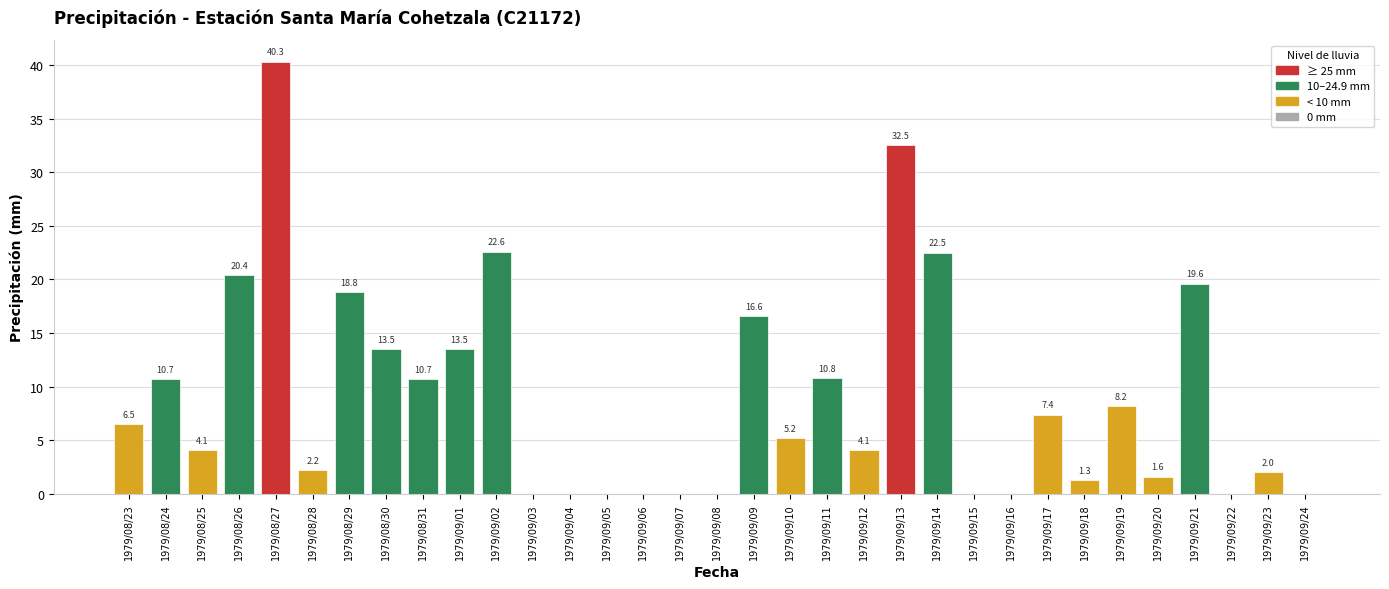

What is the greatest value displayed?

40.3